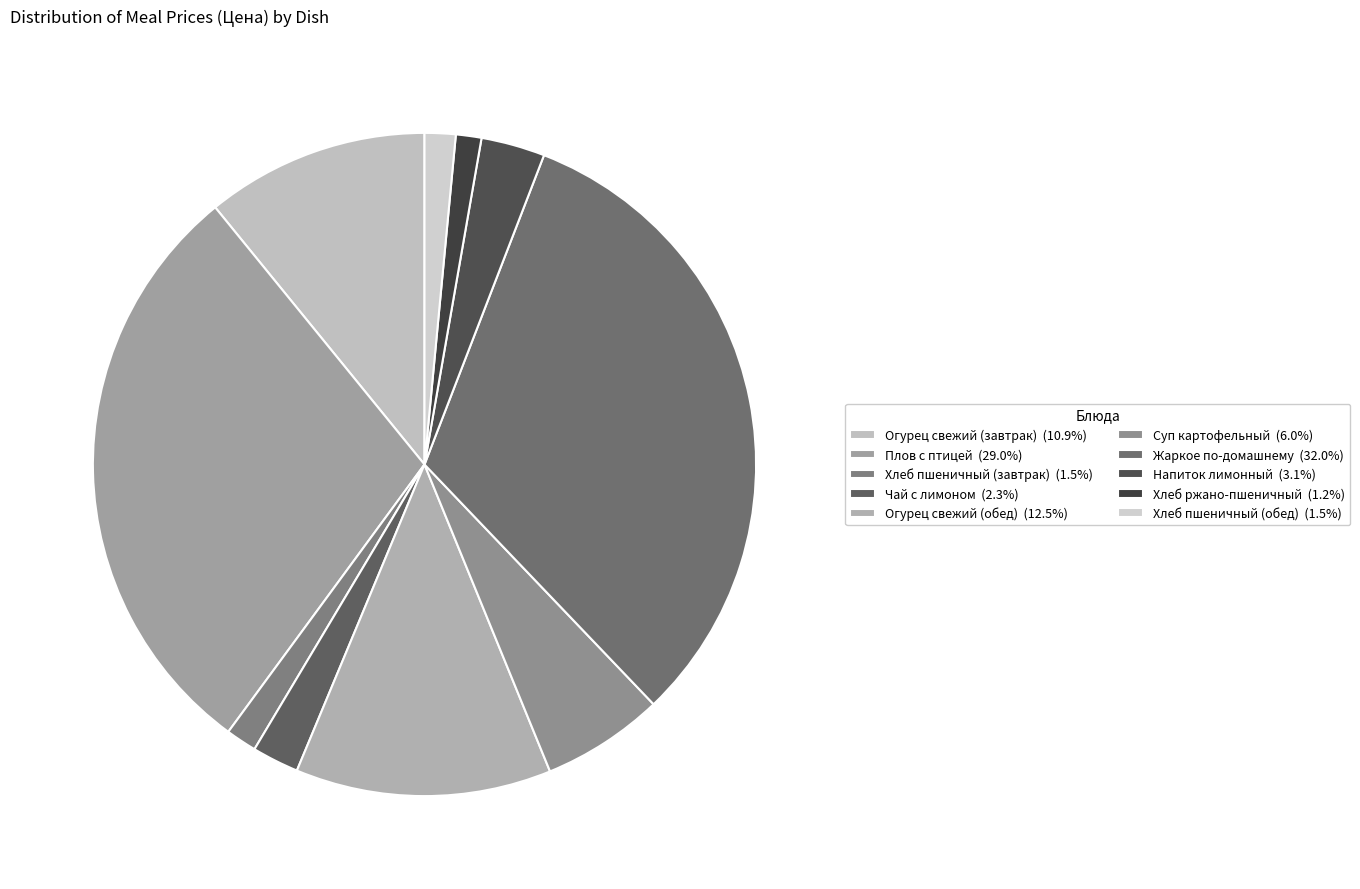

Approximately how many times larger is the value at Жаркое по-домашнему compared to Огурец свежий (обед)?

2.6